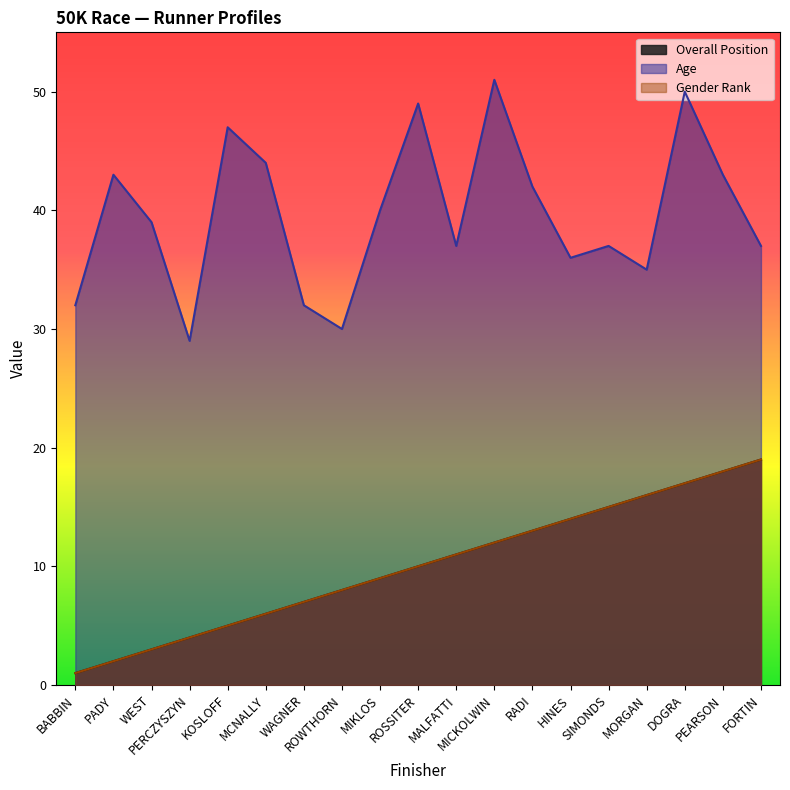

What is the average value of the Age series?

40